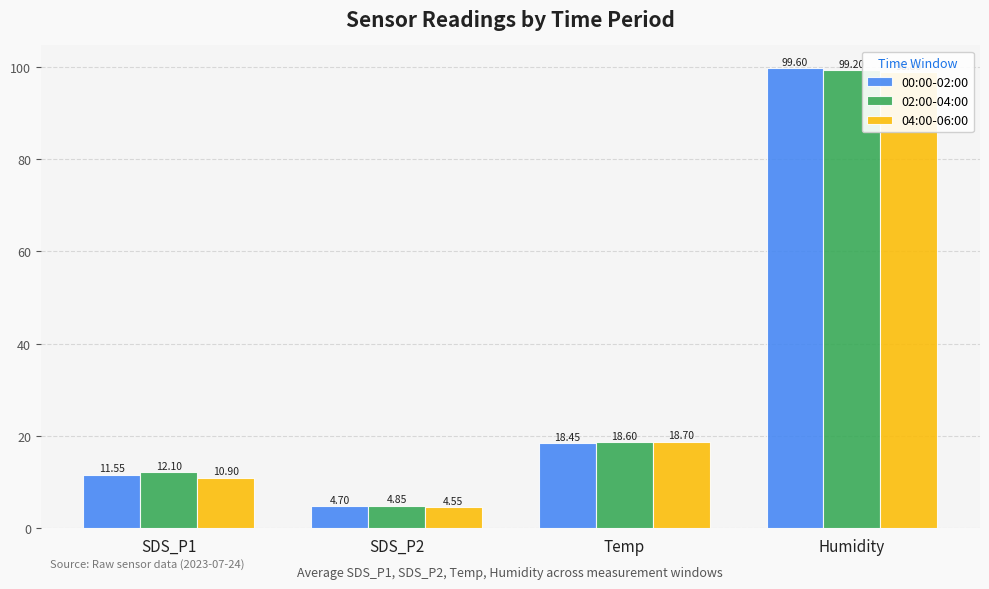

What is the sum of the 00:00-02:00 values at SDS_P2 and Humidity?

104.3